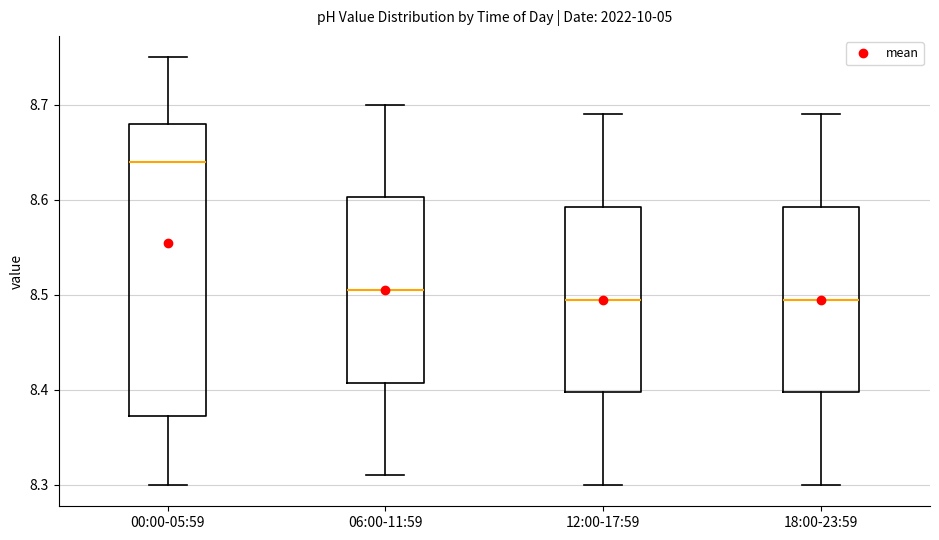

Where does the upper whisker of the box for 18:00-23:59 end on the y-axis? The values are not printed on the chart, so give them approximately, as read against the axis.

8.69